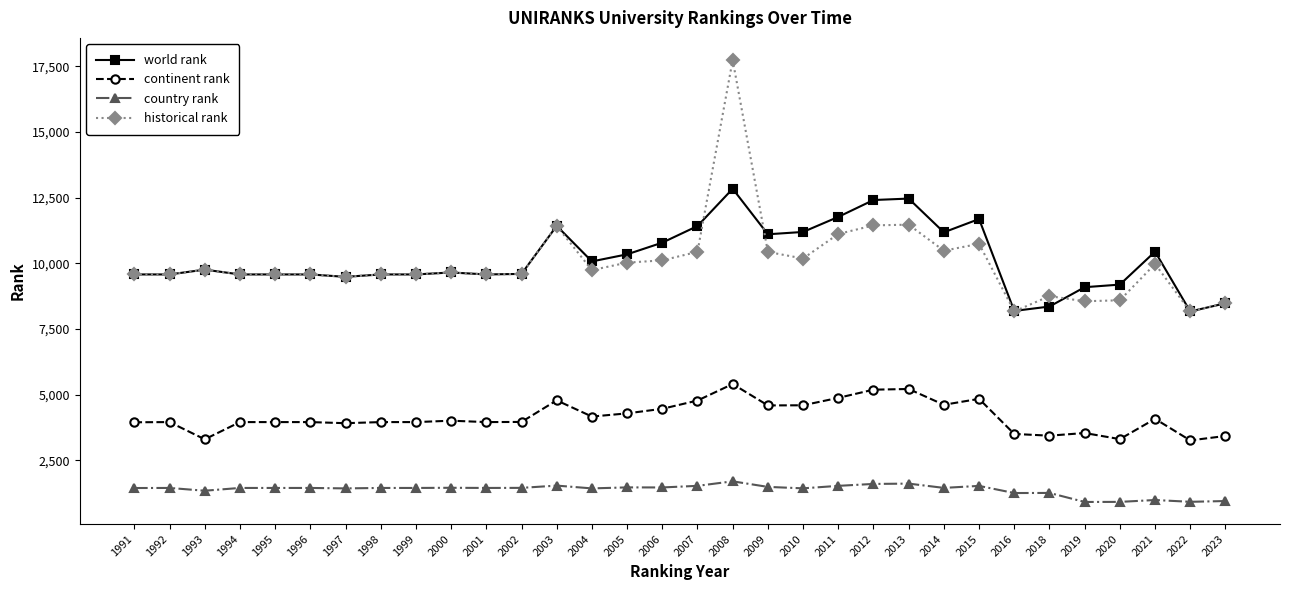

The value of country rank at 2011 is 1522. True or false?

True